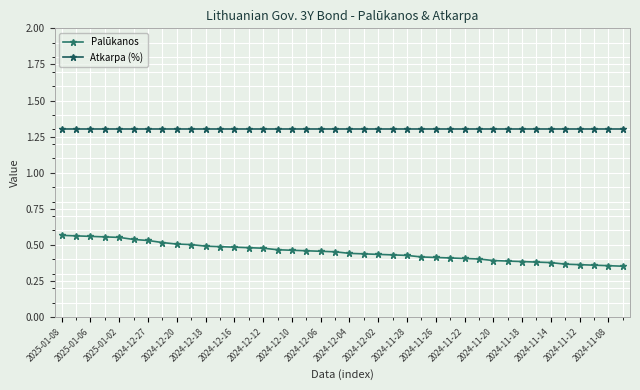

What is the maximum value for Palūkanos?

0.6